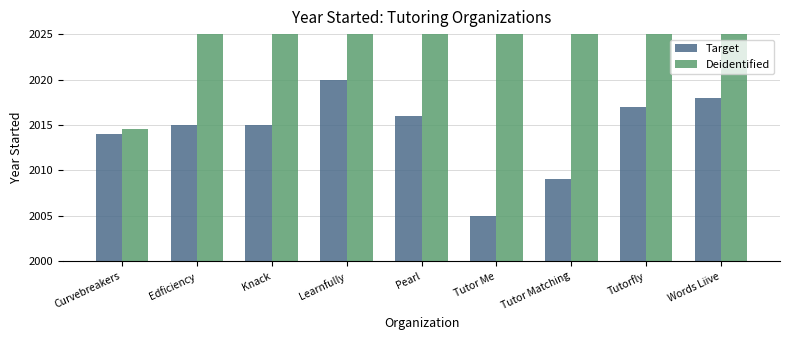

Is it true that Target equals 800.2 at Learnfully?

False